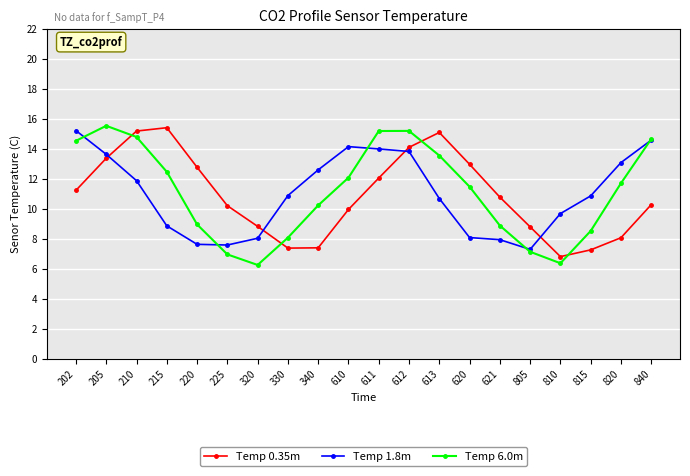

Where is the first local minimum for Temp 6.0m?

320